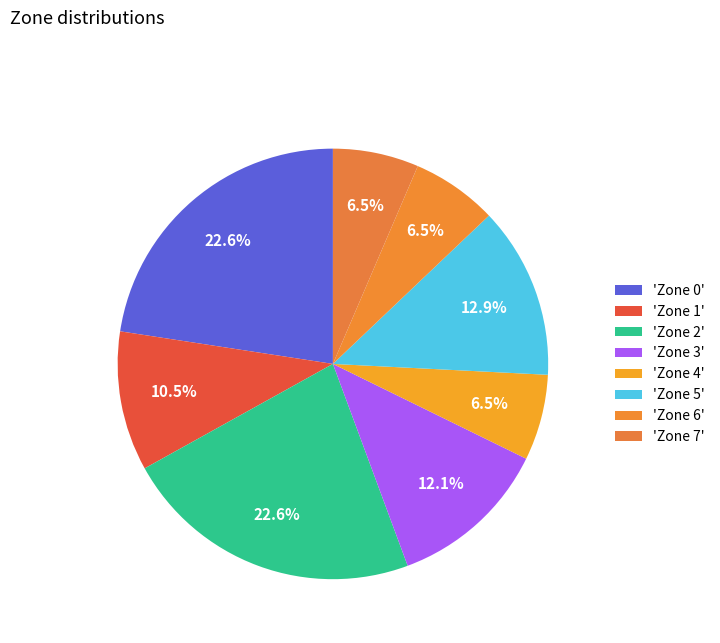

Which category has the smallest portion of the pie?

Zone 6